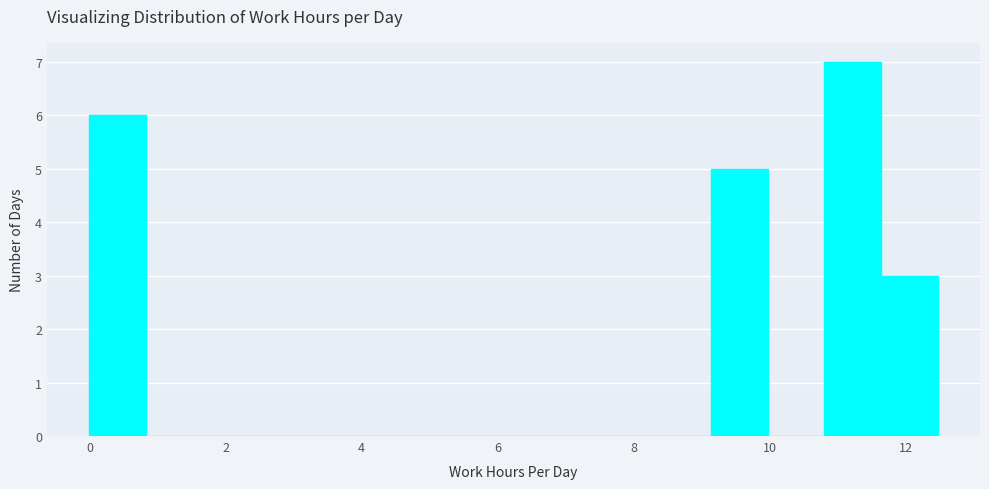

Reading left to right, list every bar in this chart as the range it spans on the x-axis followed by its height. Neither the bar edges nor the heights are printed on the chart, so give them approximately, as read against the axes.

0.0 to 0.8: 6
0.8 to 1.6: 0
1.6 to 2.4: 0
2.4 to 3.4: 0
3.4 to 4.2: 0
4.2 to 5.0: 0
5.0 to 5.8: 0
5.8 to 6.6: 0
6.6 to 7.4: 0
7.4 to 8.4: 0
8.4 to 9.2: 0
9.2 to 10.0: 5
10.0 to 10.8: 0
10.8 to 11.6: 7
11.6 to 12.4: 3